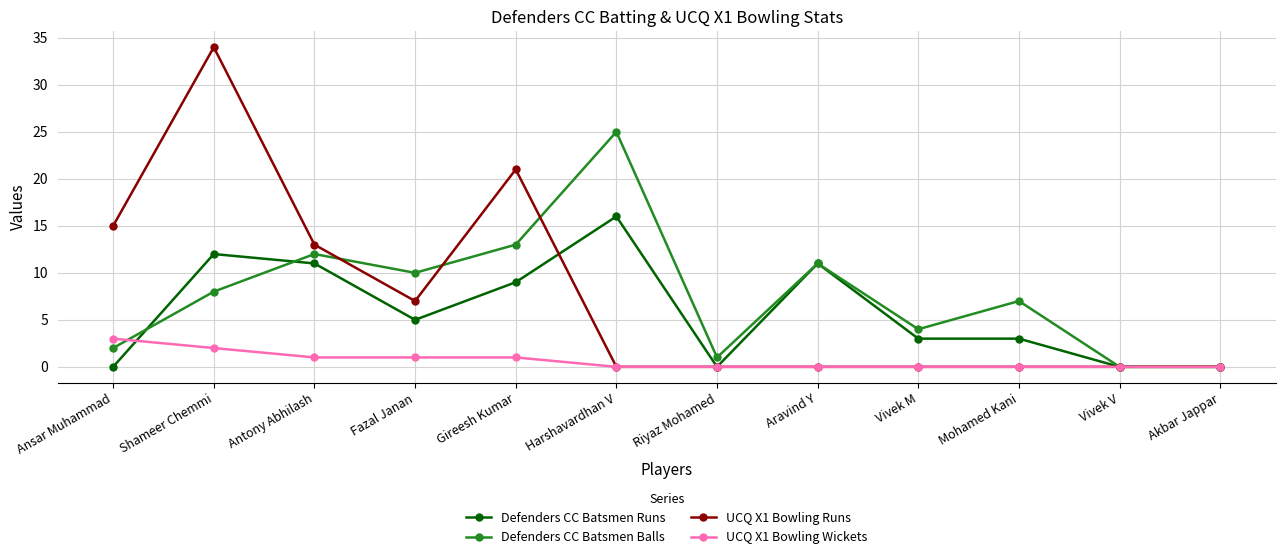

How many lines are shown in the chart?

4